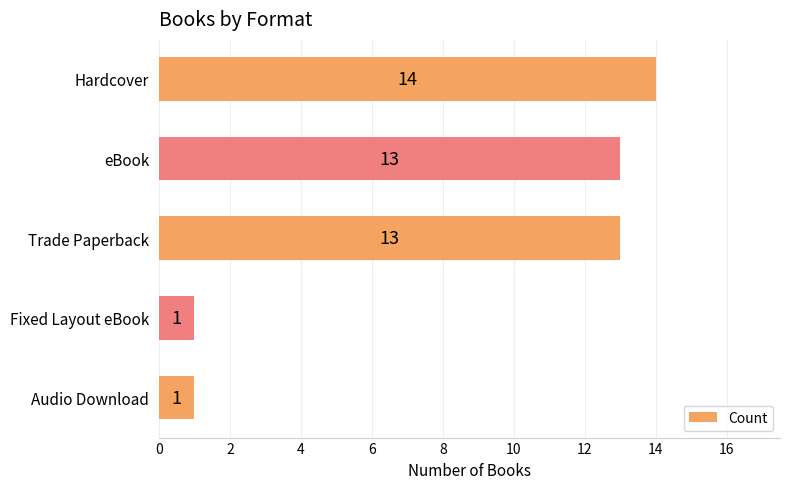

Between eBook and Hardcover, which is larger?

Hardcover